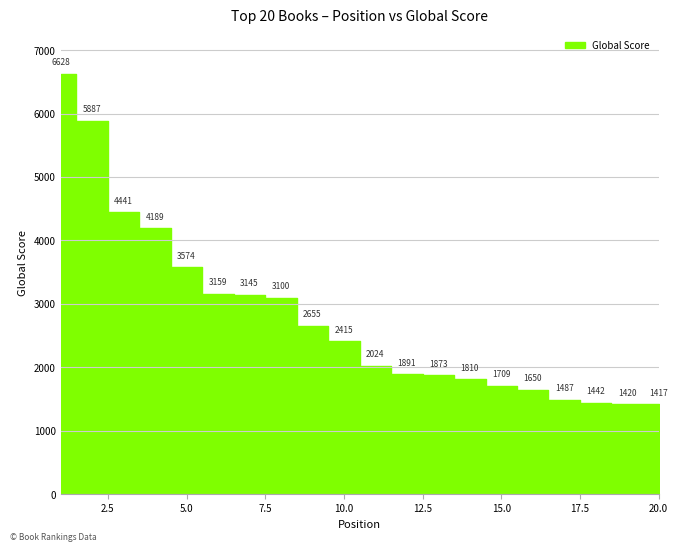

What is the greatest value displayed?

6628